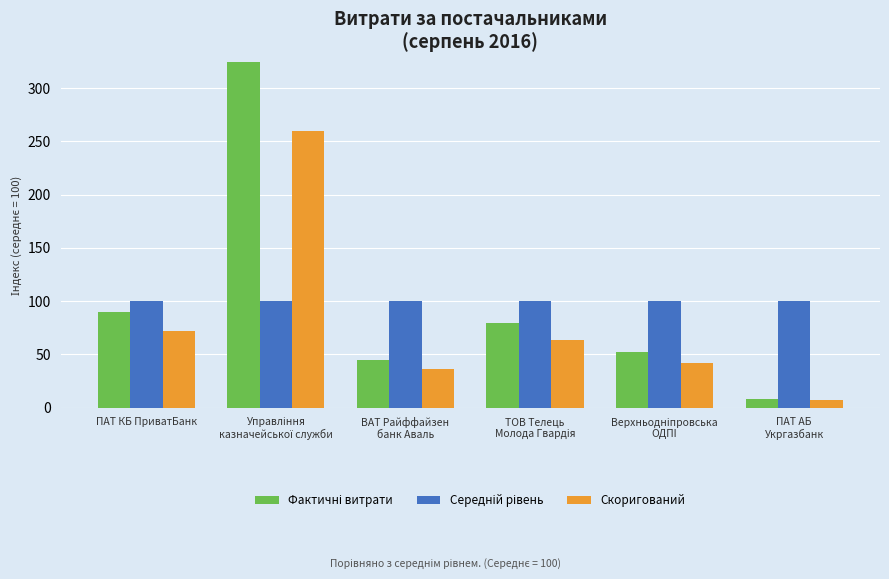

What is the minimum value shown in the chart?

6.7